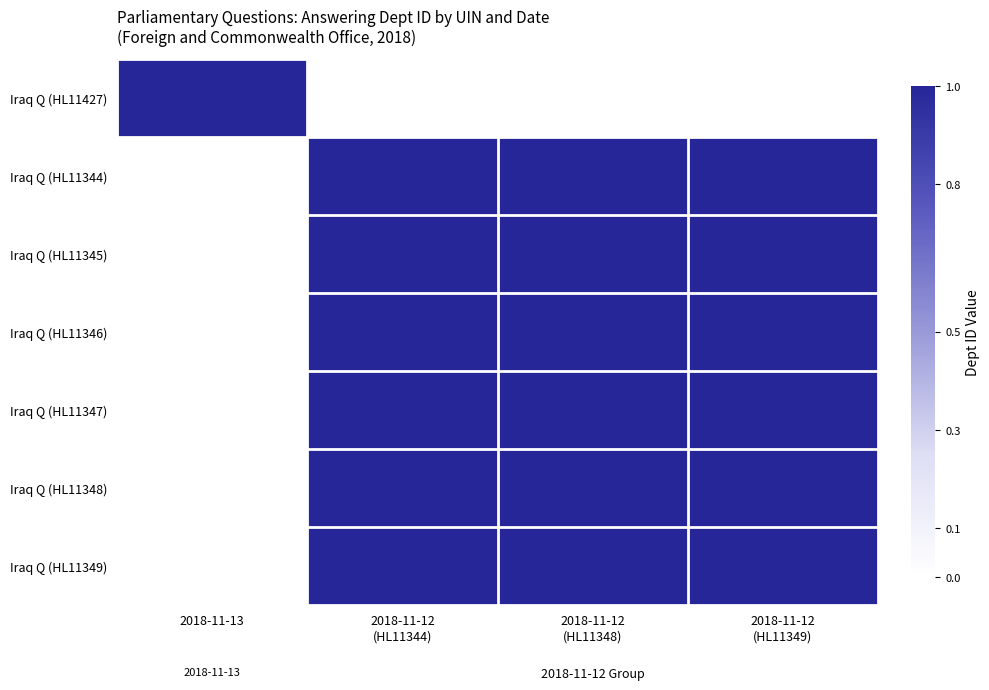

What is the difference between the highest and lowest values at 2018-11-13?

1